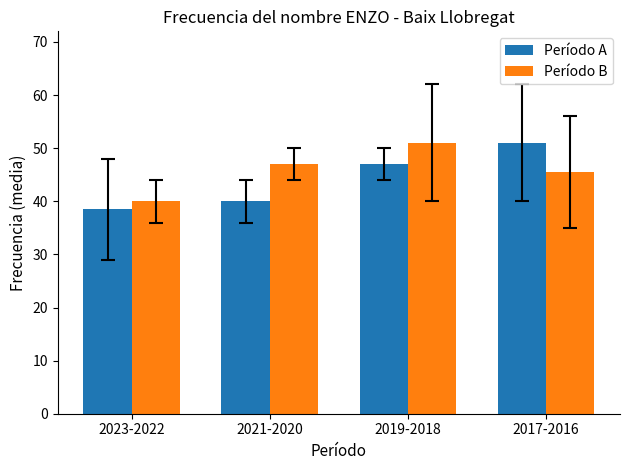

How many categories are shown in the chart?

4